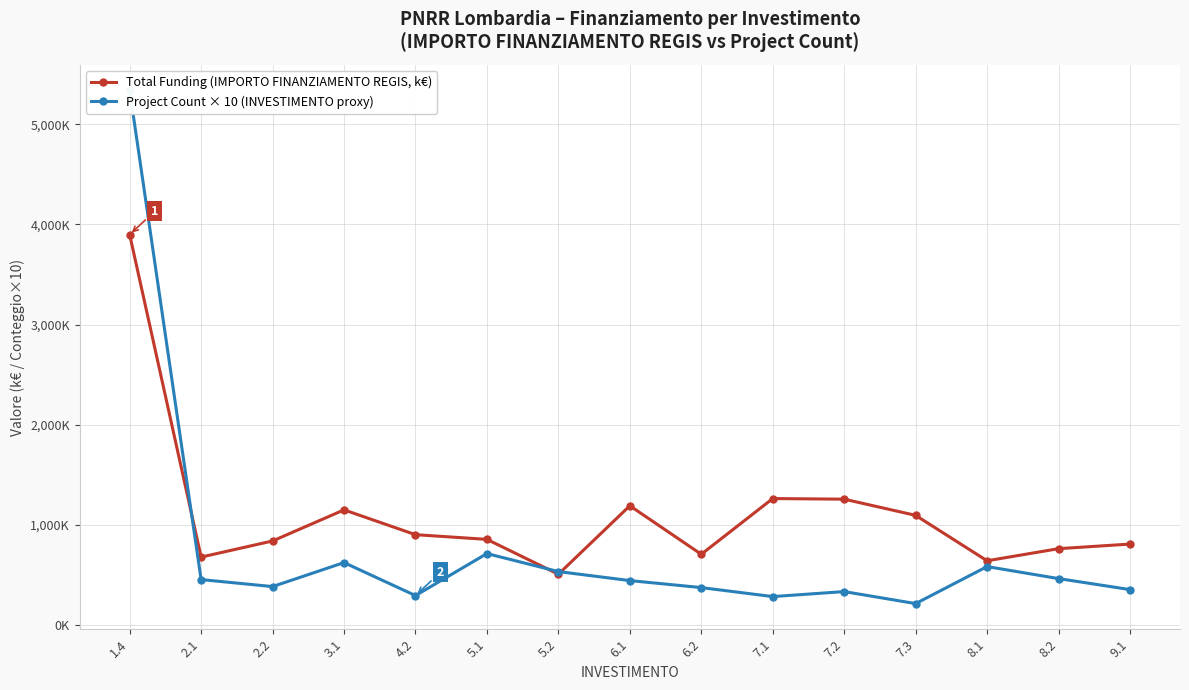

Reading left to right, what are all the values shown in this chart?

Total Funding (IMPORTO FINANZIAMENTO REGIS, k€): 3898.7	675.0	836.0	1147.0	899.0	852.0	503.5	1188.0	703.0	1260.0	1254.0	1092.0	638.0	759.0	805.0
Project Count × 10 (INVESTIMENTO proxy): 5340.0	450.0	380.0	620.0	290.0	710.0	530.0	440.0	370.0	280.0	330.0	210.0	580.0	460.0	350.0